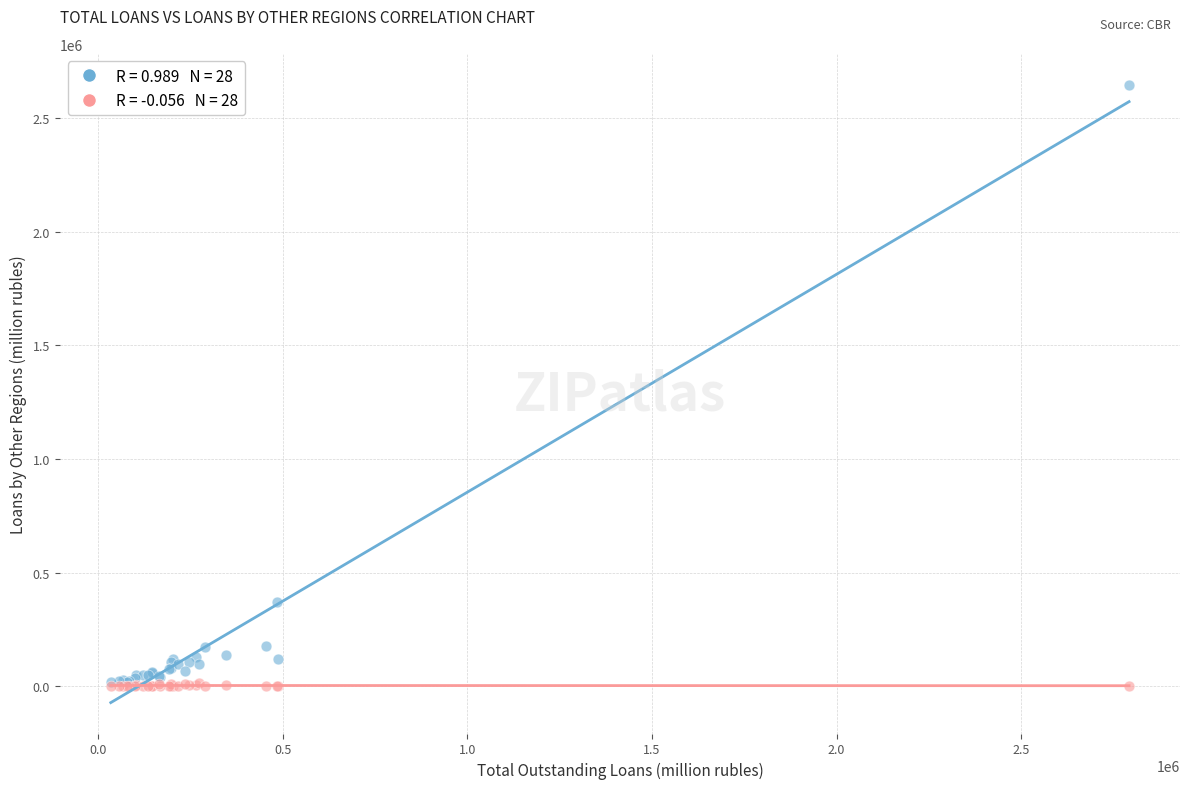

Across all series, what Y value is closest to 1323883?

369001